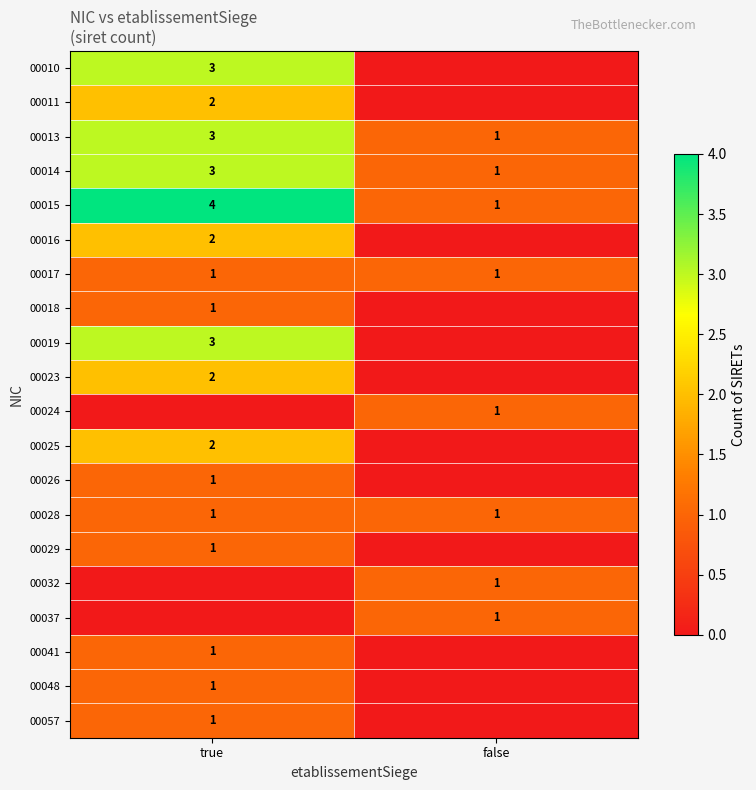

The 00015 series shows 7 at true. True or false?

False